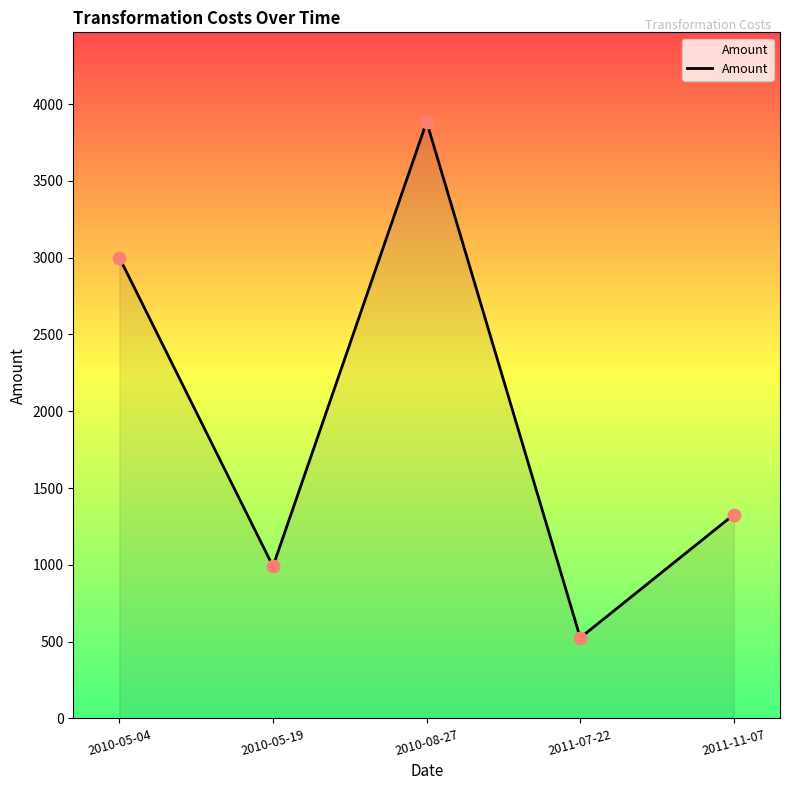

What is the ratio of the value at 2010-08-27 to the value at 2010-05-19?

3.9